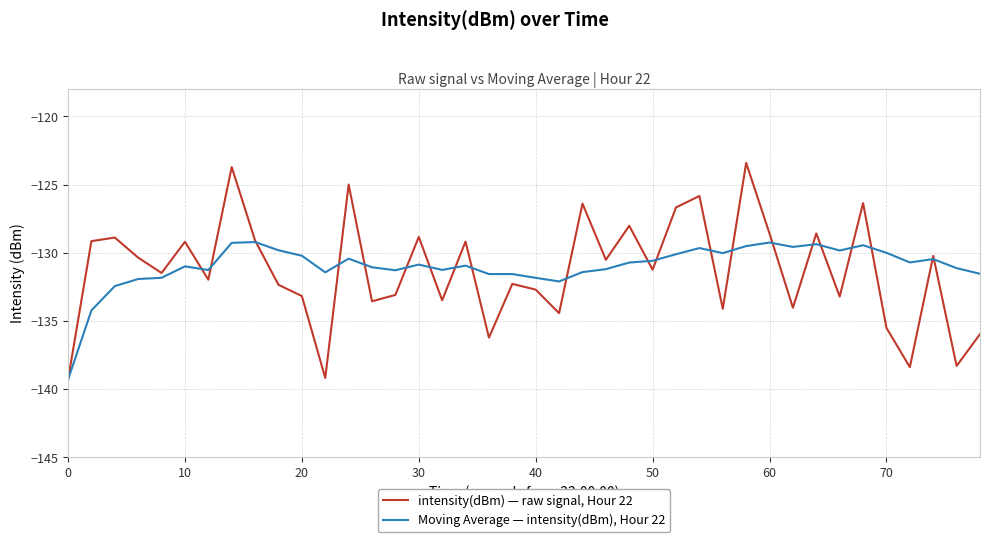

What is the highest value of the Moving Average — intensity(dBm), Hour 22 series?

-129.2